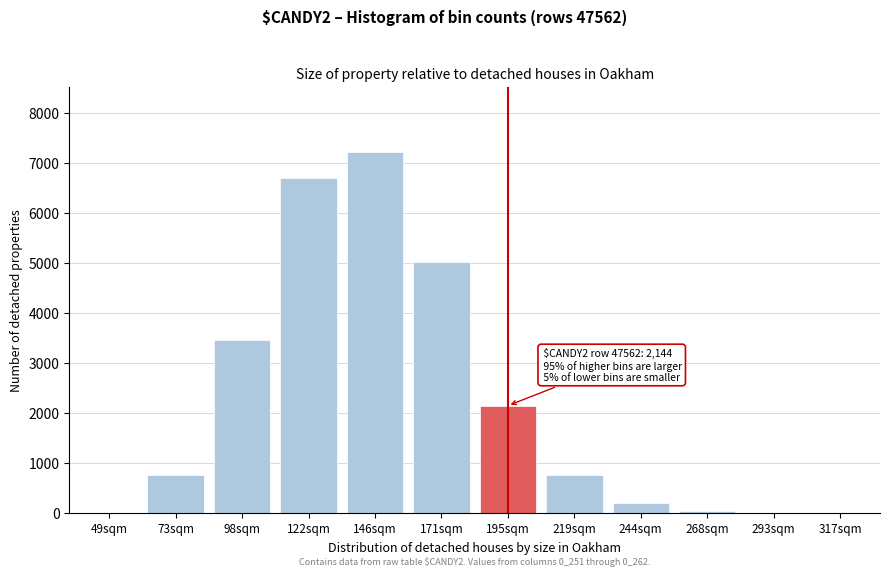

At which label is the value closest to 3610?

98sqm